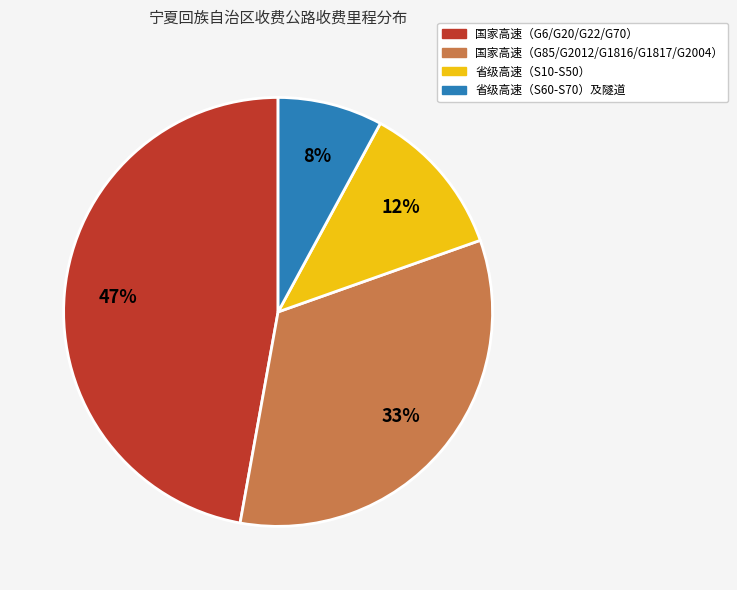

Is it true that 国家高速（G6/G20/G22/G70） is 47% of the pie?

True